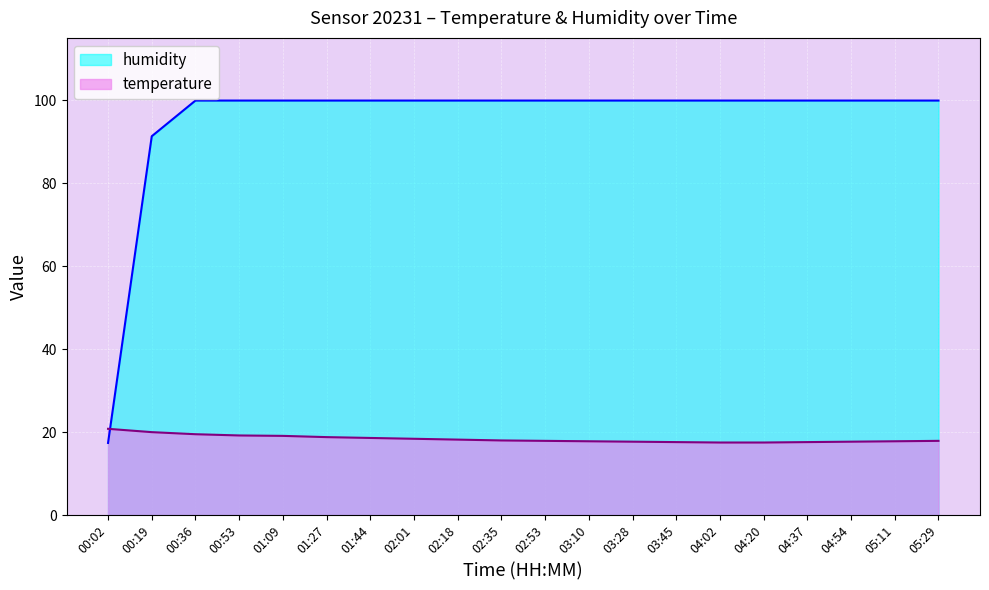

Count the number of categories in the chart.

20